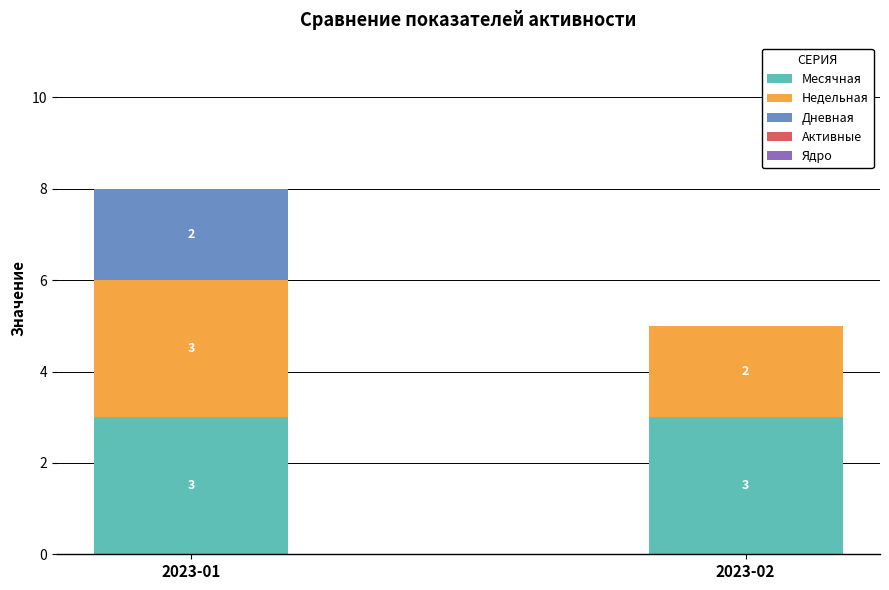

Read the Месячная value at 2023-01.

3